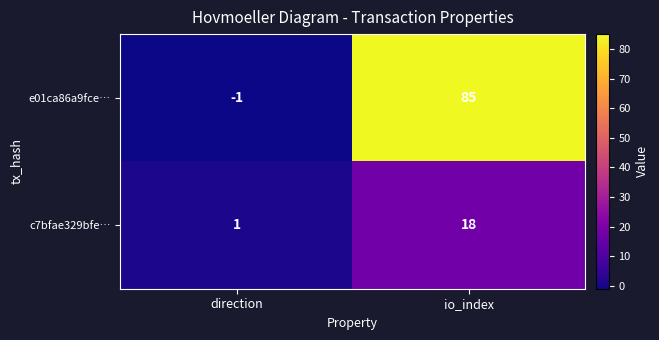

Reading left to right, transcribe all the data shown in this chart.

e01ca86a9fce…: -1	85
c7bfae329bfe…: 1	18